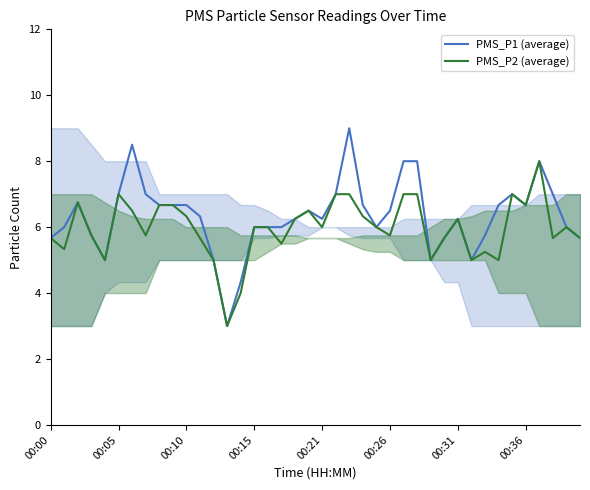

What are all the series names shown in the legend?

PMS_P1 (average), PMS_P2 (average)